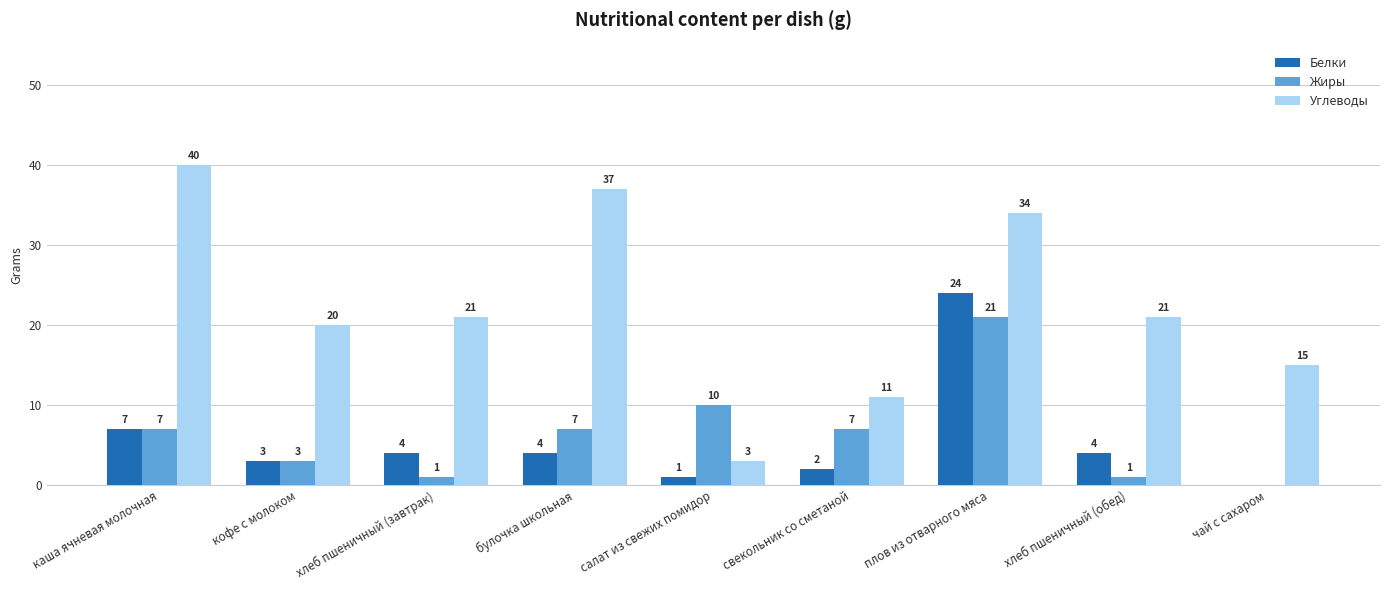

Reading left to right, transcribe all the data shown in this chart.

Белки: каша ячневая молочная=7	кофе с молоком=3	хлеб пшеничный (завтрак)=4	булочка школьная=4	салат из свежих помидор=1	свекольник со сметаной=2	плов из отварного мяса=24	хлеб пшеничный (обед)=4	чай с сахаром=0
Жиры: каша ячневая молочная=7	кофе с молоком=3	хлеб пшеничный (завтрак)=1	булочка школьная=7	салат из свежих помидор=10	свекольник со сметаной=7	плов из отварного мяса=21	хлеб пшеничный (обед)=1	чай с сахаром=0
Углеводы: каша ячневая молочная=40	кофе с молоком=20	хлеб пшеничный (завтрак)=21	булочка школьная=37	салат из свежих помидор=3	свекольник со сметаной=11	плов из отварного мяса=34	хлеб пшеничный (обед)=21	чай с сахаром=15